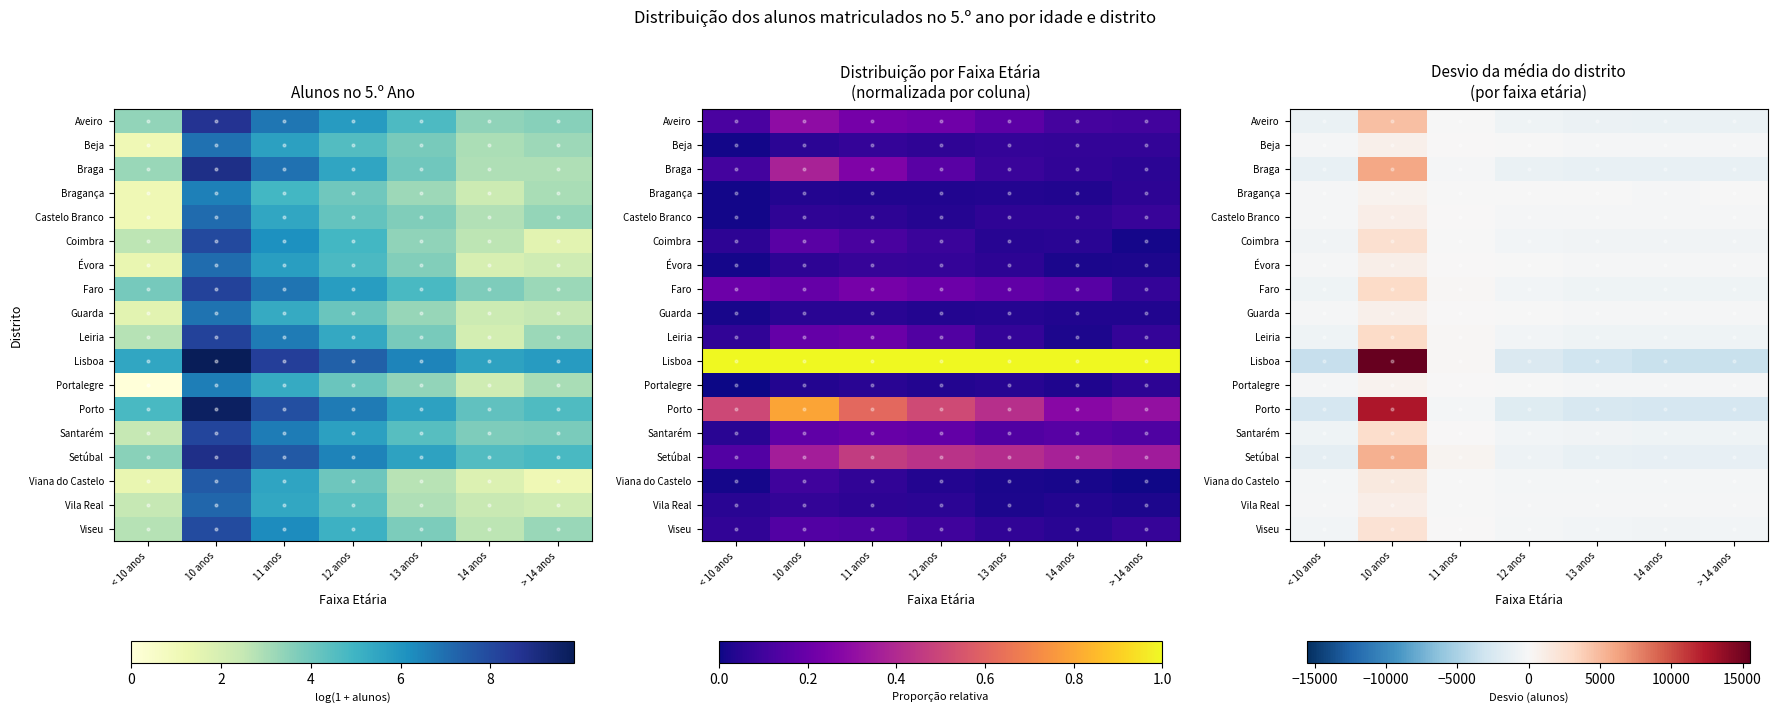

Rank the series by their maximum value, from highest to lowest.

Lisboa, Porto, Braga, Setúbal, Aveiro, Faro, Leiria, Santarém, Coimbra, Viseu, Viana do Castelo, Vila Real, Castelo Branco, Évora, Beja, Guarda, Portalegre, Bragança